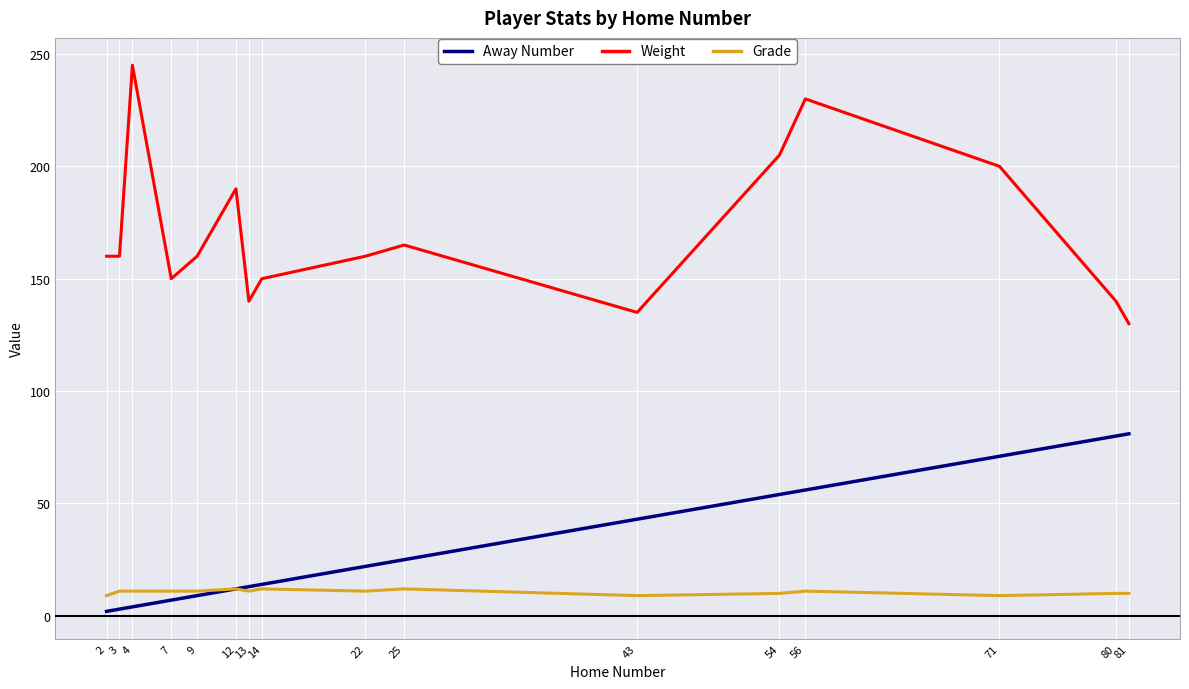

At which category is the sum across all series the highest?

56